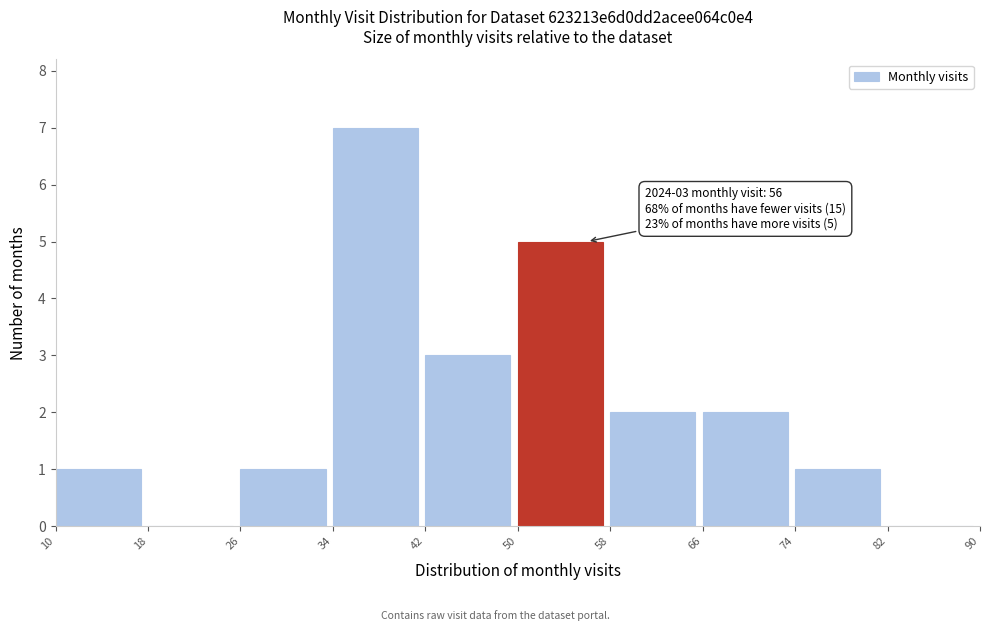

Which range on the x-axis has the tallest bar?

34 to 42